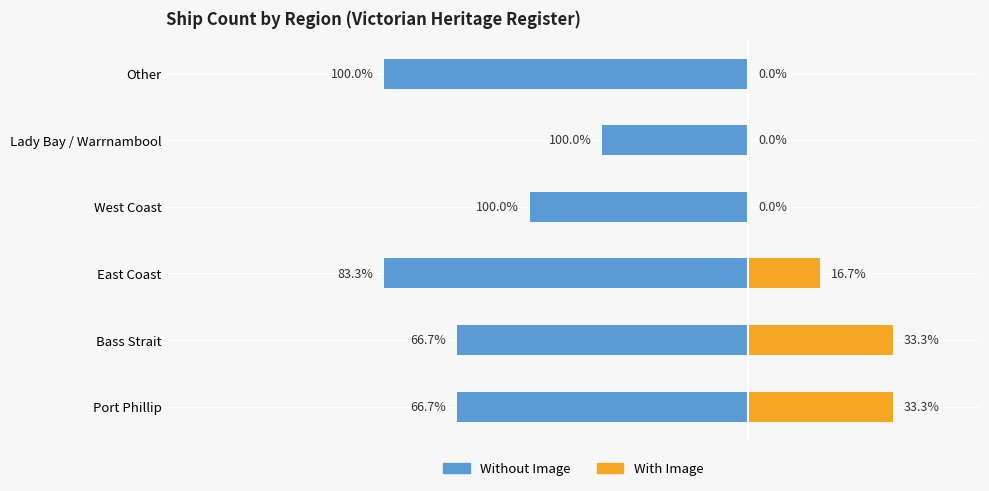

What are all the series names shown in the legend?

Without Image, With Image